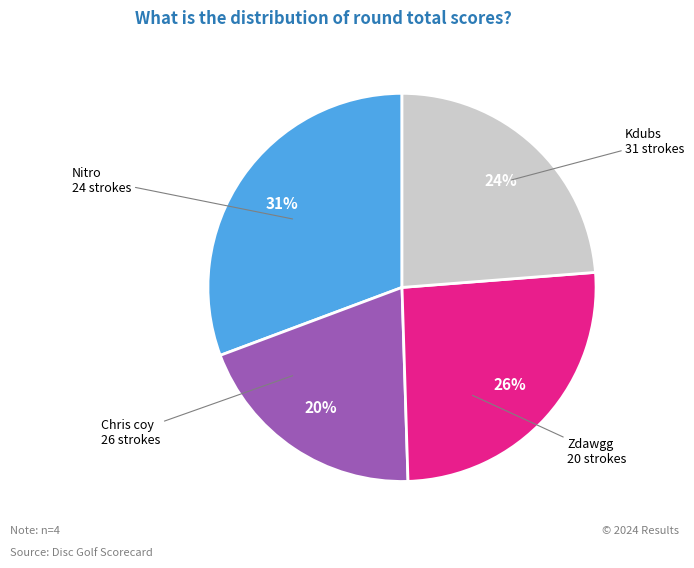

Count the number of slices in the pie.

4